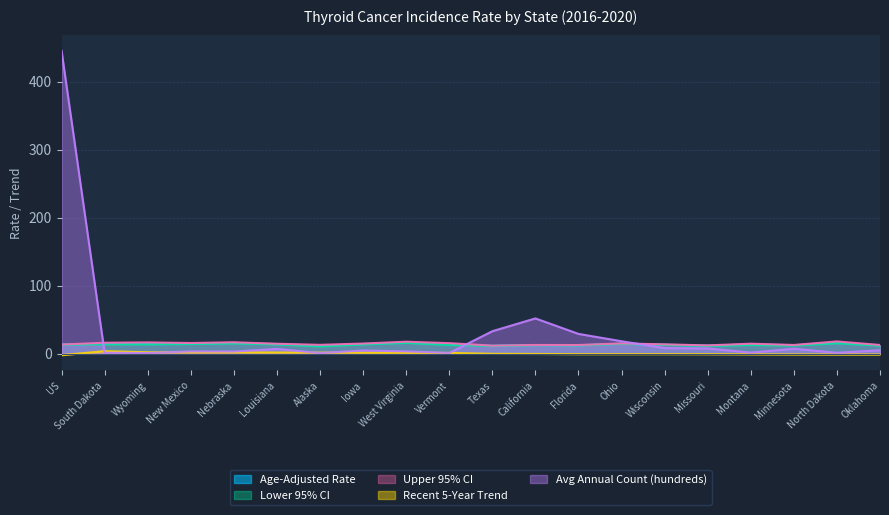

Where is Avg Annual Count (hundreds) nearest to the value 223?

California